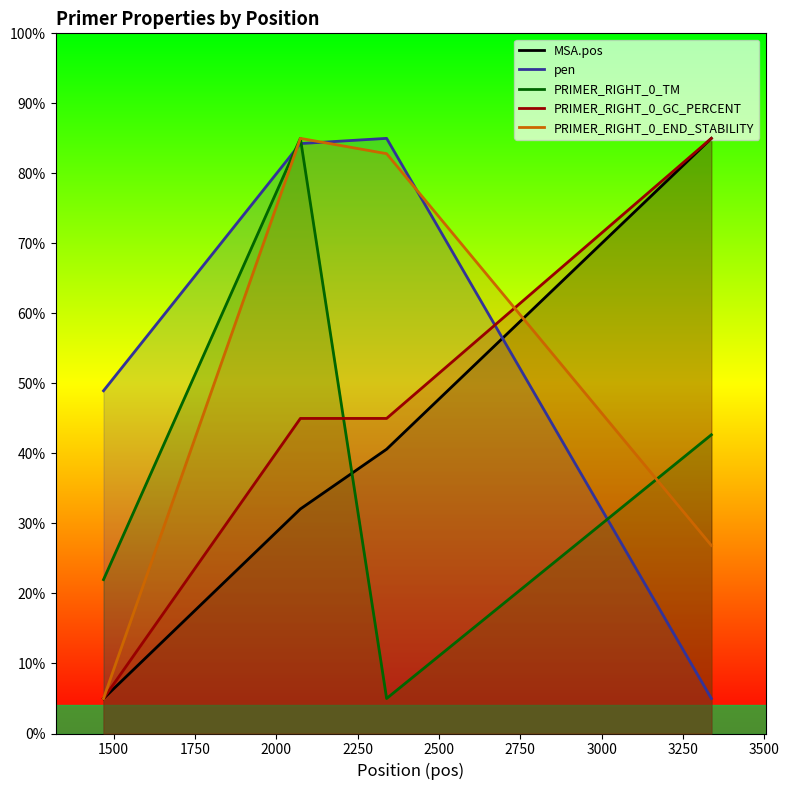

What are all the series names shown in the legend?

MSA.pos, pen, PRIMER_RIGHT_0_TM, PRIMER_RIGHT_0_GC_PERCENT, PRIMER_RIGHT_0_END_STABILITY